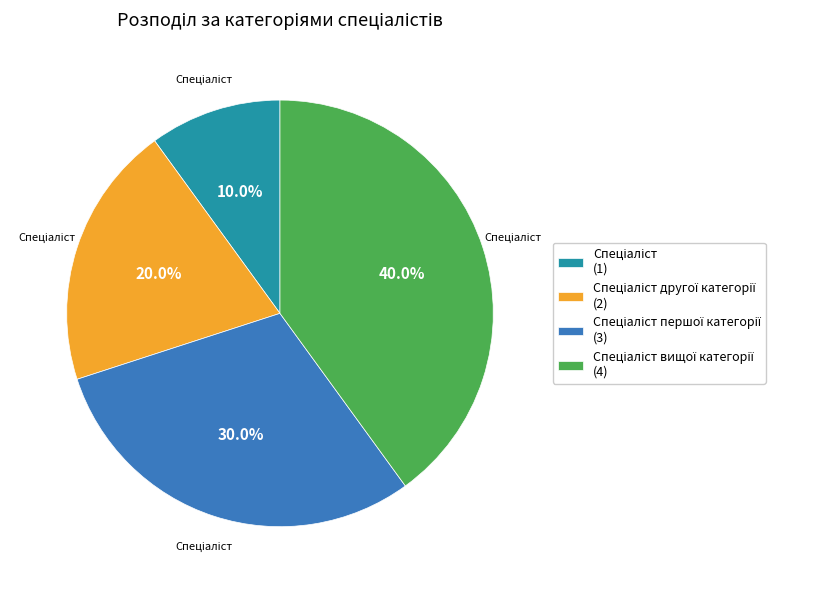

Does any single category account for the majority?

No